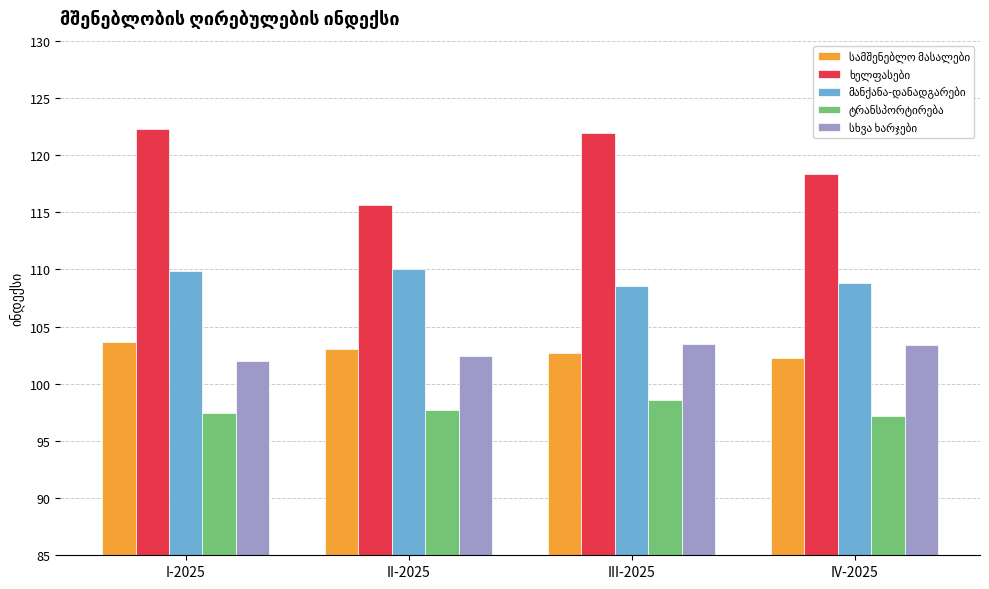

What is the total value across all series at II-2025?

528.7